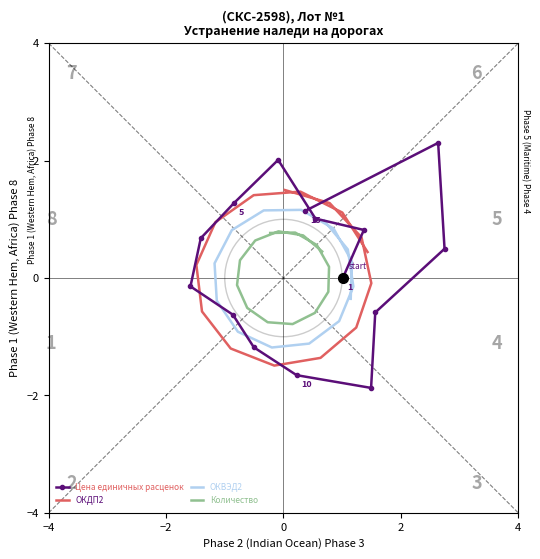

True or false: ОКДП2 has more than 2 points higher than both neighbors.

False